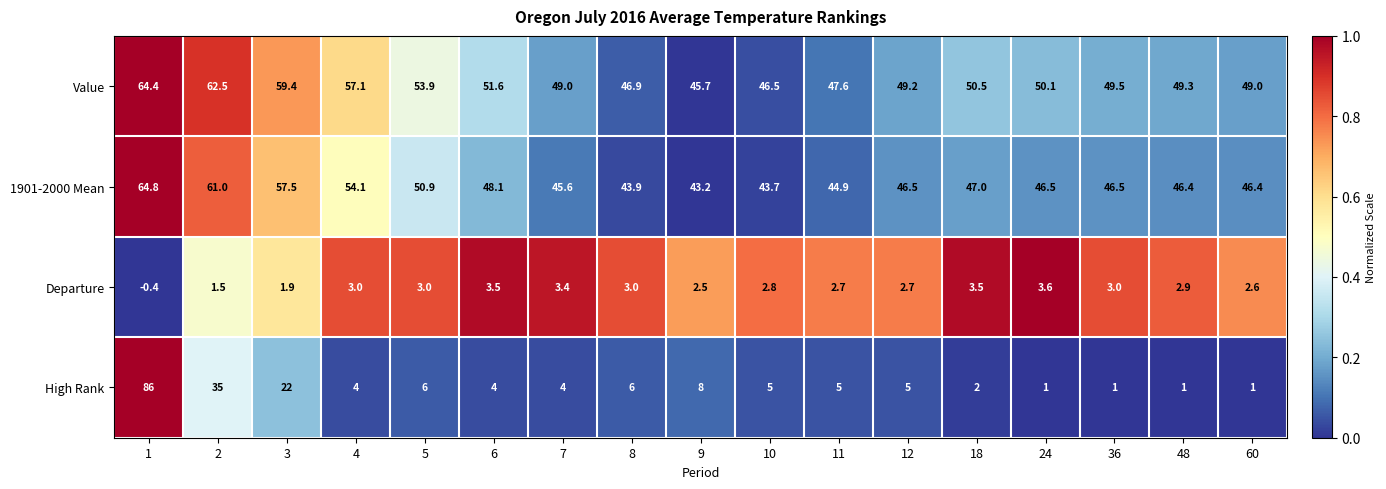

The value of Departure at 1 is -0.4. True or false?

True